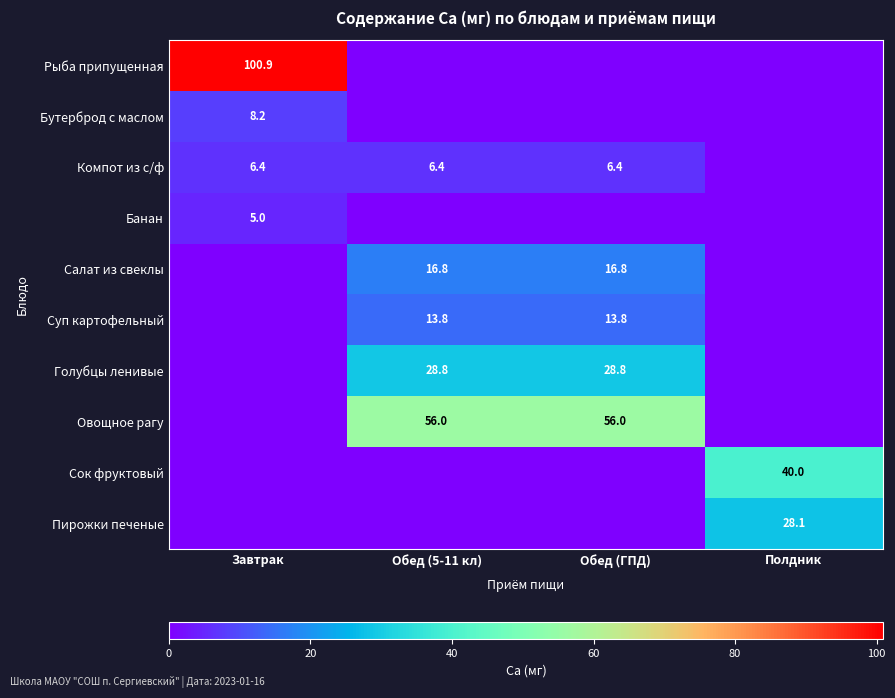

True or false: Компот из с/ф has a value of 1.3 at Обед (5-11 кл).

False